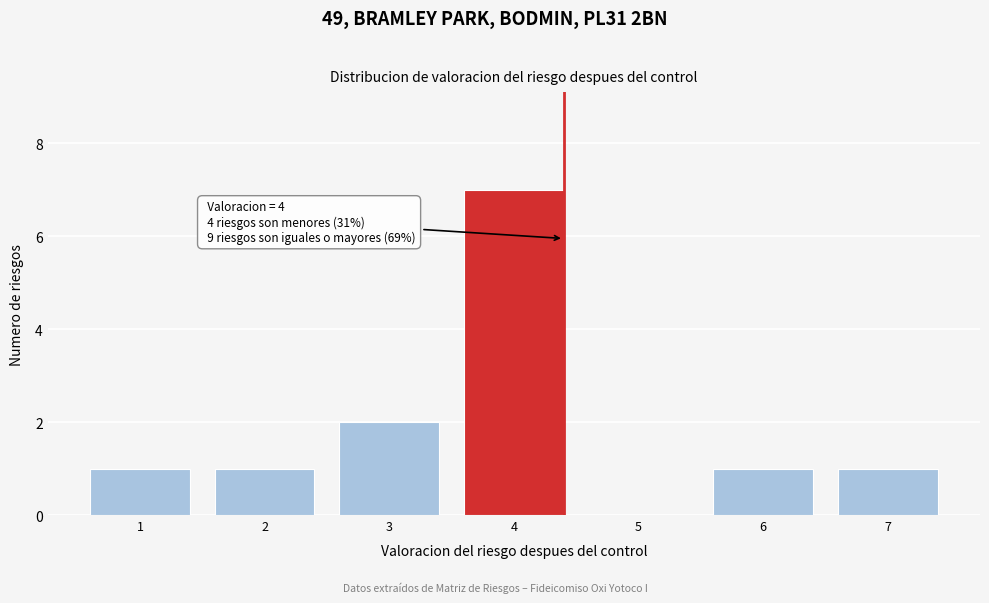

Reading left to right, list all the values displayed in this chart.

1=1	2=1	3=2	4=7	5=0	6=1	7=1